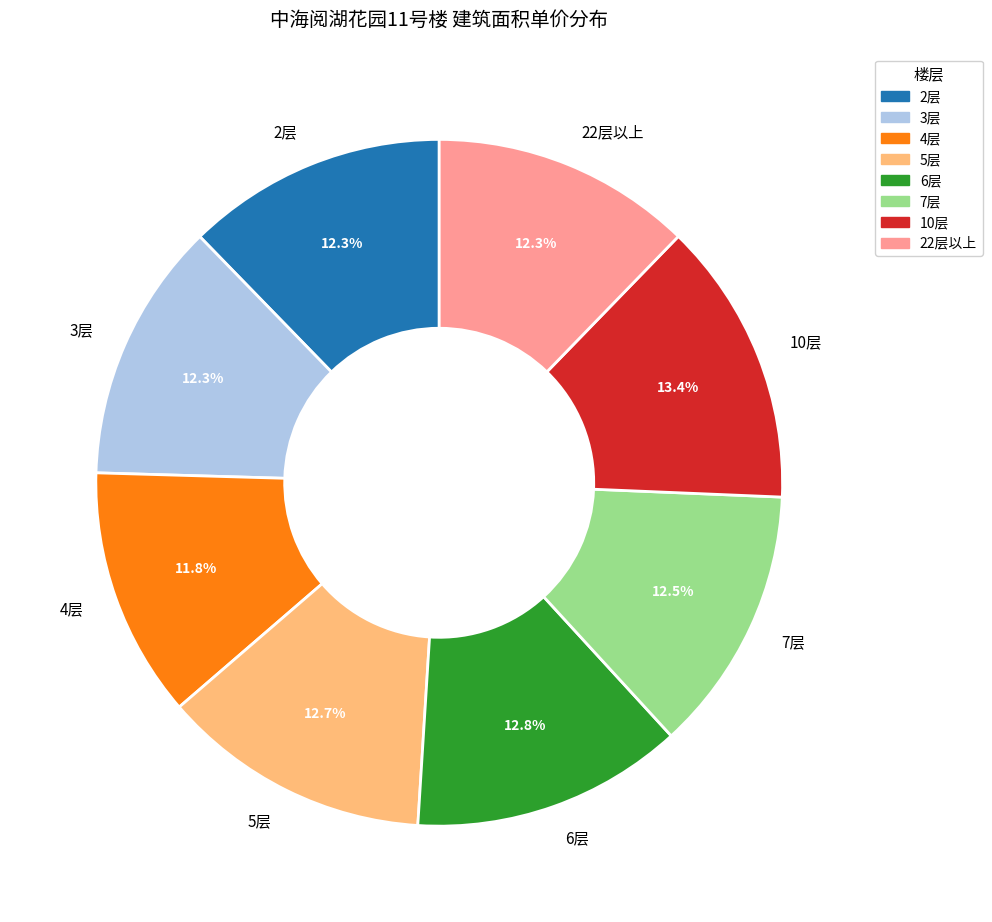

Approximately how many times larger is the value at 10层 compared to 3层?

1.1